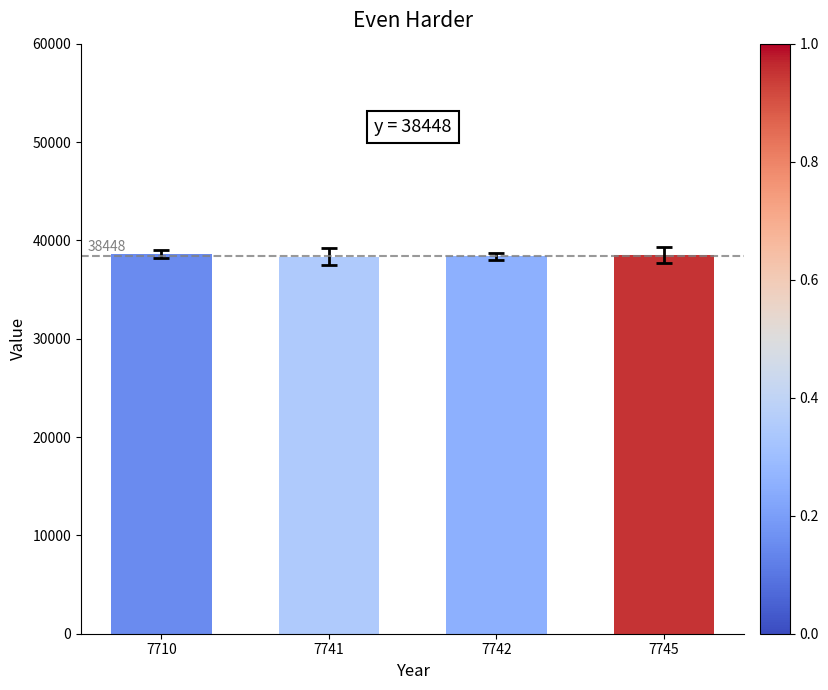

What is the ratio of the value at 7745 to the value at 7710?

1.0